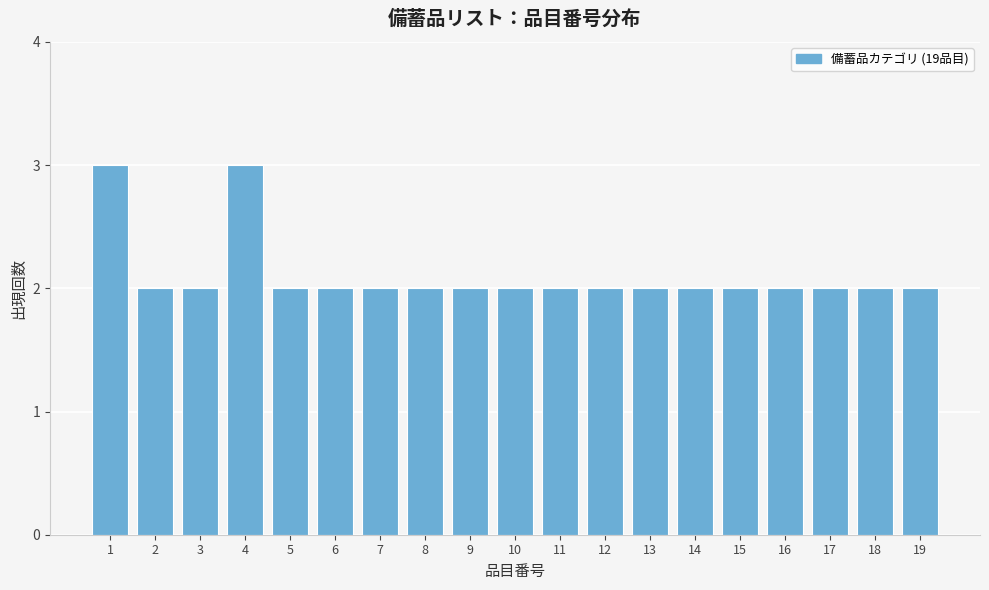

Reading right to left, list all the values displayed in this chart.

19=2	18=2	17=2	16=2	15=2	14=2	13=2	12=2	11=2	10=2	9=2	8=2	7=2	6=2	5=2	4=3	3=2	2=2	1=3